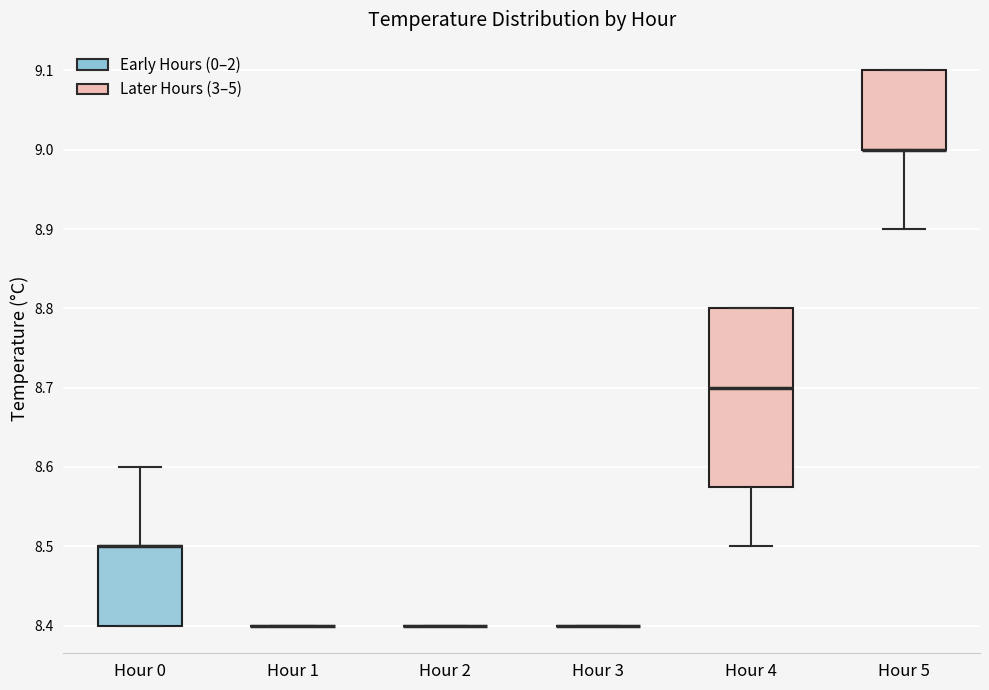

Reading left to right, read every box against the y-axis: the position of its median line, the range the box covers, and the ends of its whiskers. The values are not printed on the chart, so give them approximately, as read against the axis.

Hour 0: median 8.50 (drawn on the box's upper edge), box 8.40 to 8.50, whiskers 8.40 to 8.60
Hour 1: box collapsed to a line at 8.40, whiskers 8.40 to 8.40
Hour 2: box collapsed to a line at 8.40, whiskers 8.40 to 8.40
Hour 3: box collapsed to a line at 8.40, whiskers 8.40 to 8.40
Hour 4: median 8.70, box 8.58 to 8.80, whiskers 8.50 to 8.80
Hour 5: median 9.00 (drawn on the box's lower edge), box 9.00 to 9.10, whiskers 8.90 to 9.10